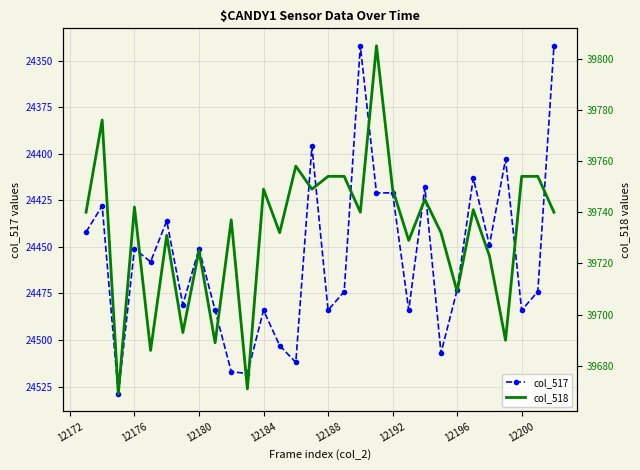

What is the lowest value of the col_517 series?

24342